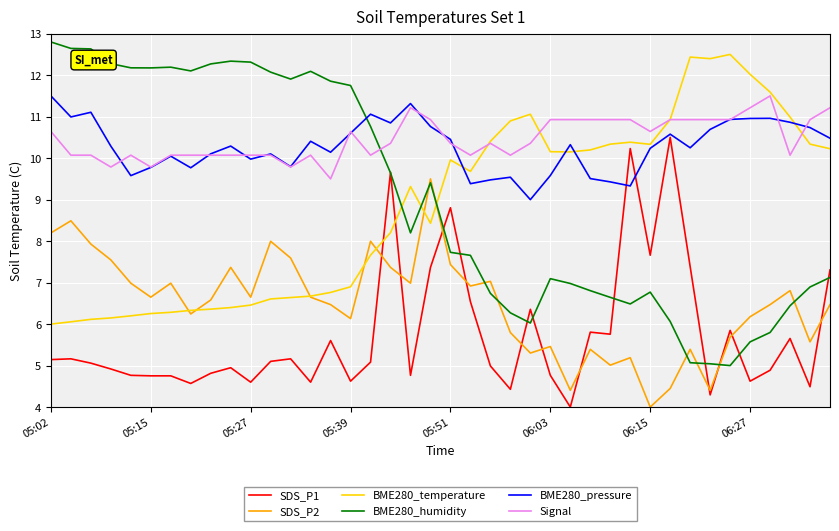

True or false: SDS_P2 and BME280_pressure cross at least once.

False